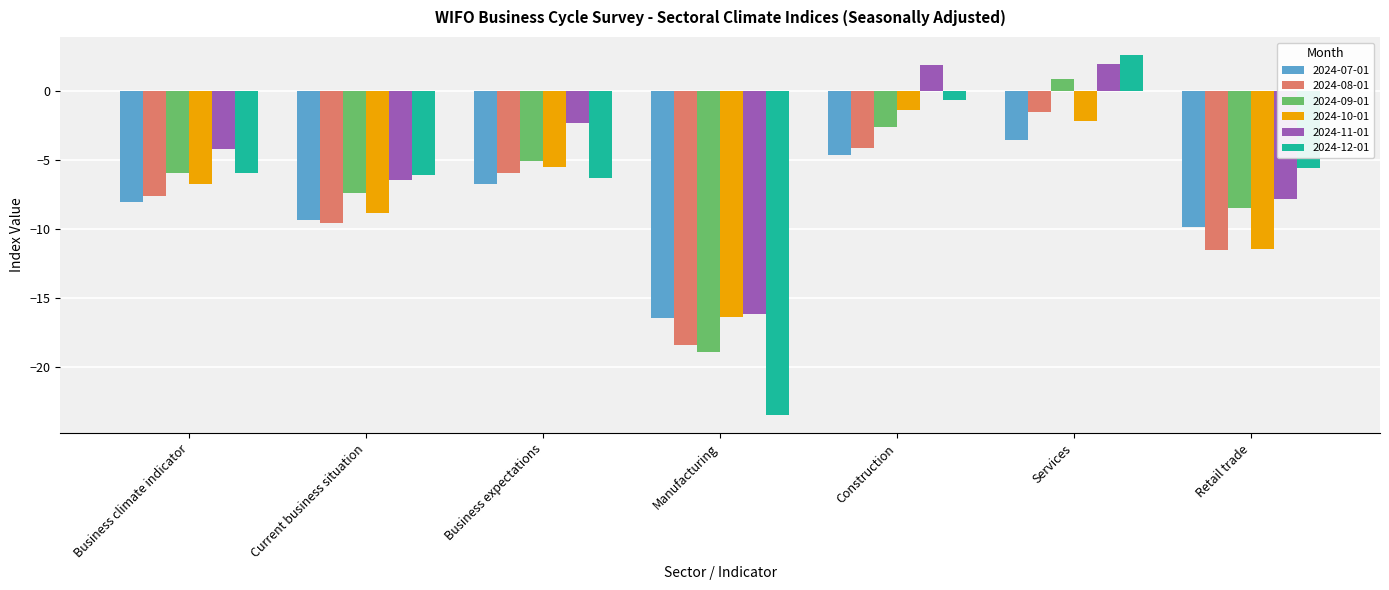

What is the difference between the 2024-09-01 values at Current business situation and Construction?

4.8